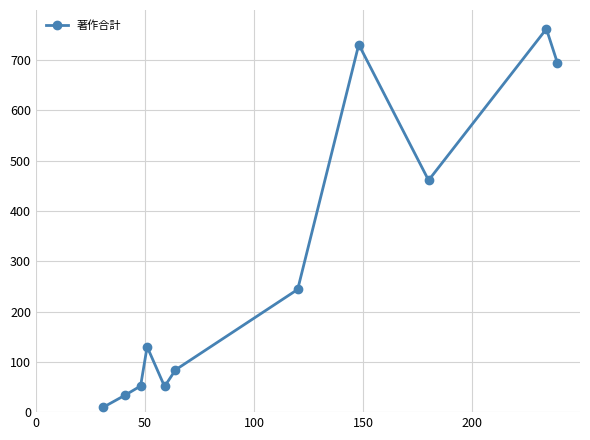

What is the difference between the maximum and minimum values?

752